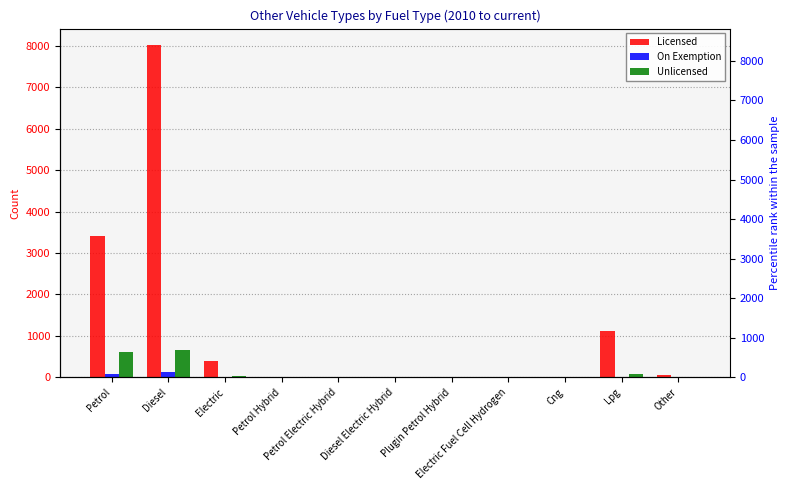

What is the spread (max minus min) of values at Diesel Electric Hybrid?

13